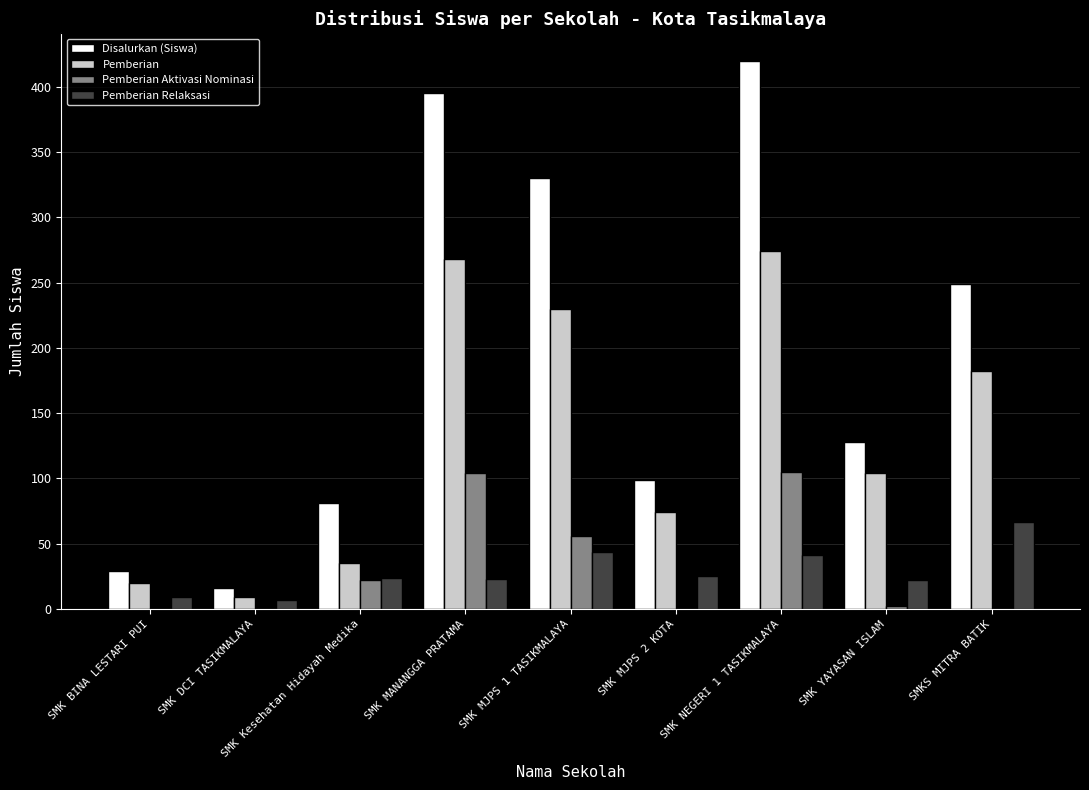

Does the chart contain stacked bars?

No